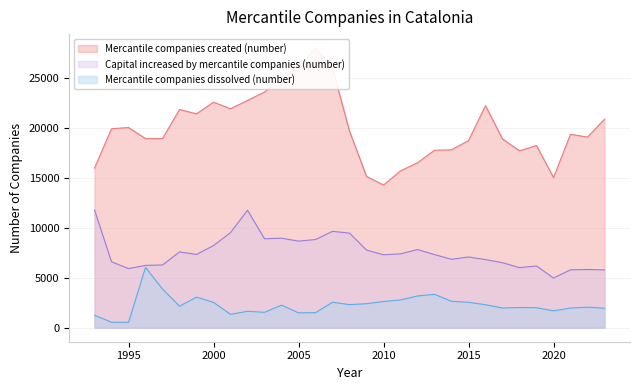

True or false: Mercantile companies dissolved (number) and Capital increased by mercantile companies (number) intersect in this chart.

False